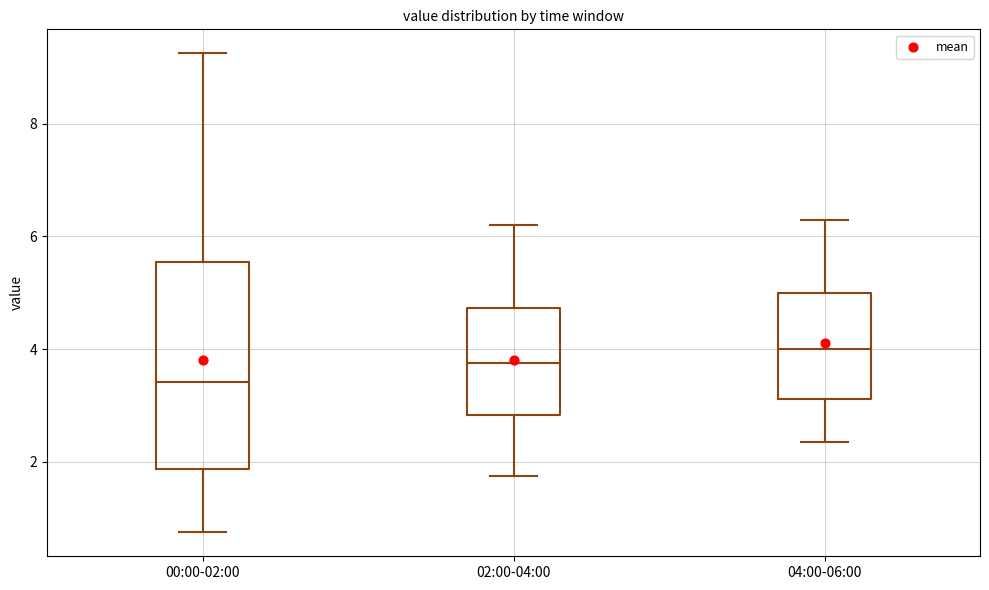

Which box is the tallest, from its lower edge to its upper edge?

00:00-02:00